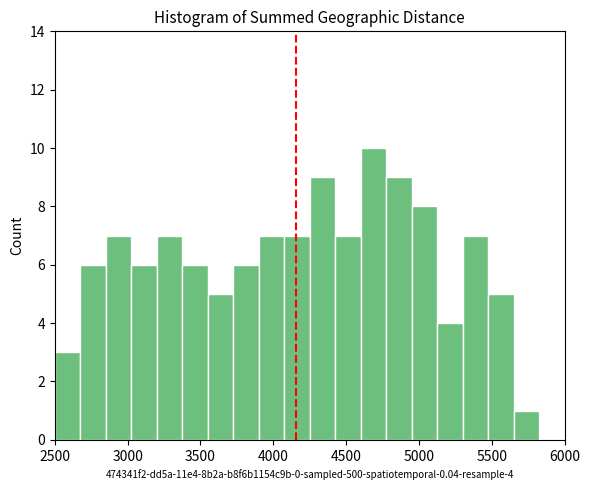

Read against the x-axis, roughly where is the centre of the tallest bar?

4700